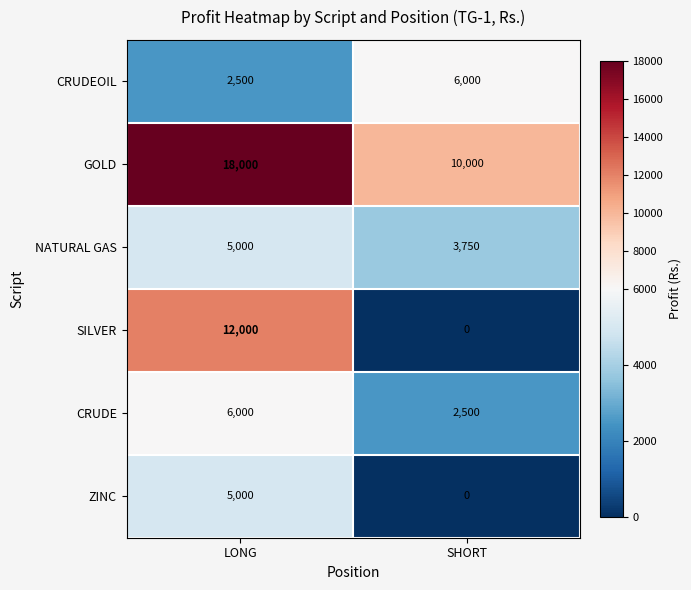

How many distinct data groups are displayed?

6